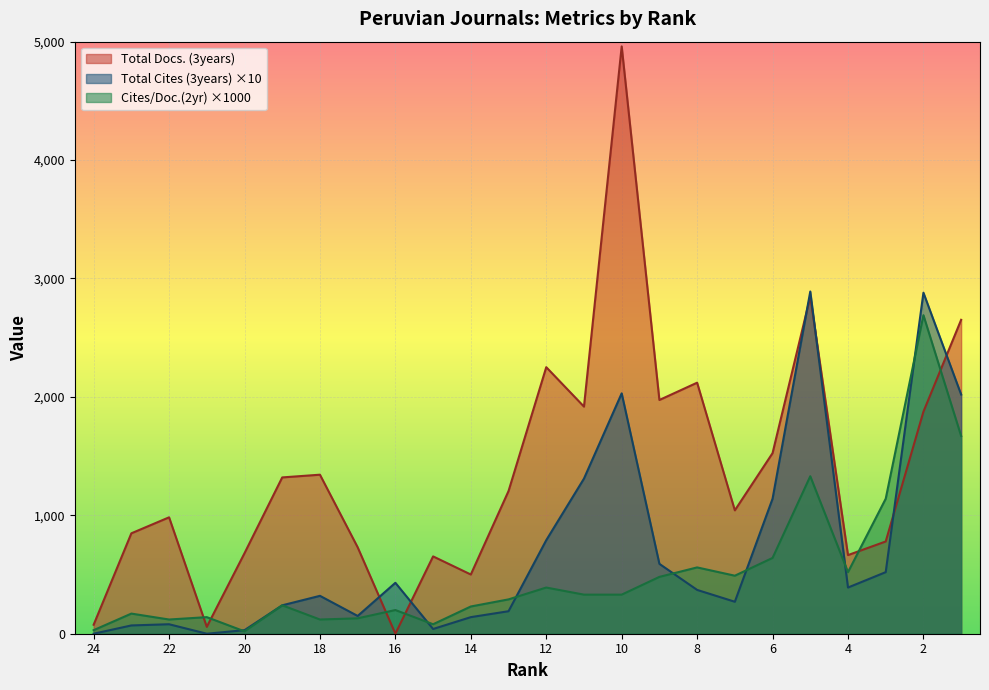

What is the value of the Cites / Doc. (2years) point at the 8th from the left?

130